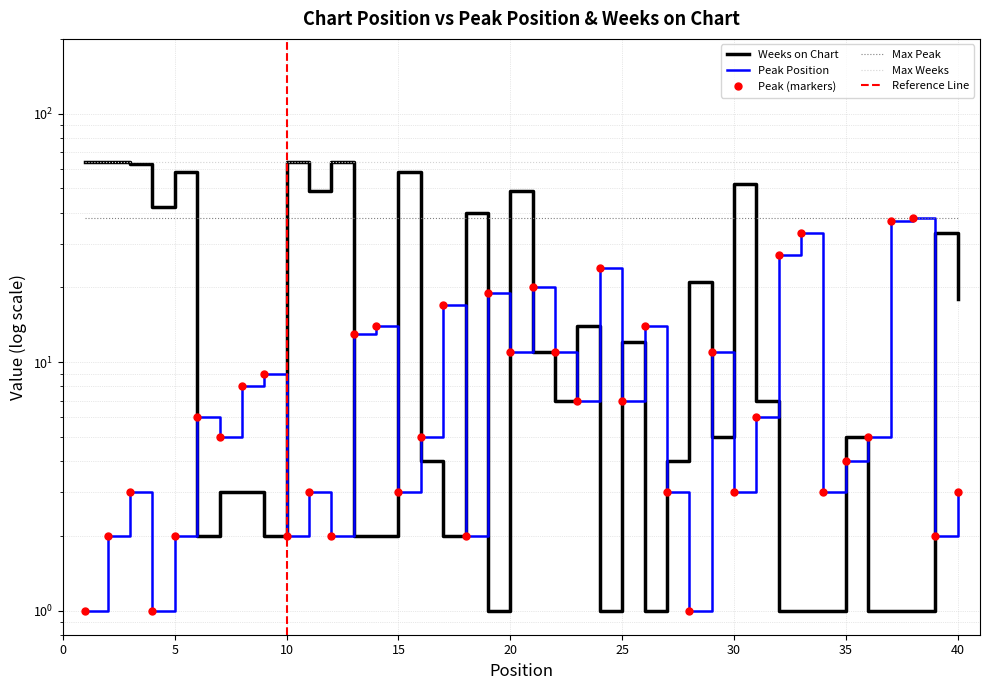

Which category has the highest value in the Peak Position series?

38